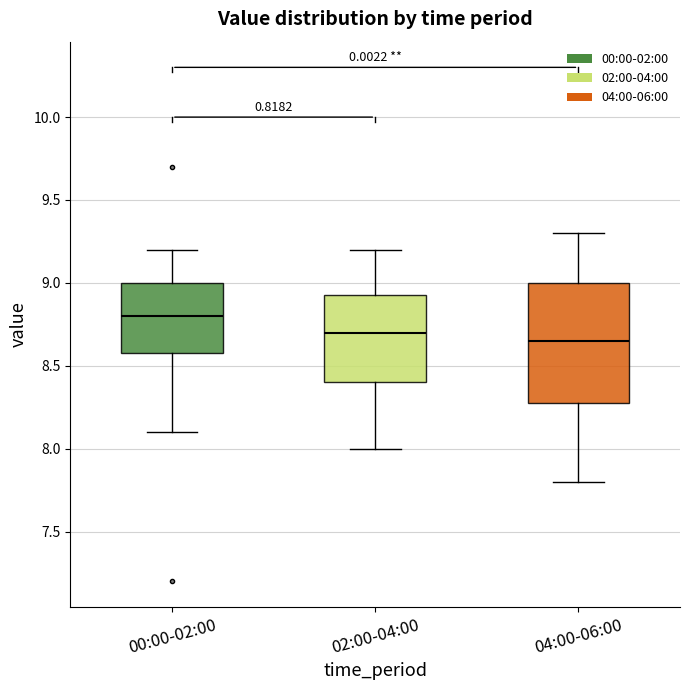

Reading left to right, transcribe this box plot: for each box, give where its median line is, the range the box spans, and where its two whiskers end, as read against the y-axis. The values are not printed on the chart, so give them approximately, as read against the axis.

00:00-02:00: median 8.80, box 8.60 to 9.00, whiskers 8.10 to 9.20
02:00-04:00: median 8.70, box 8.40 to 8.95, whiskers 8.00 to 9.20
04:00-06:00: median 8.65, box 8.30 to 9.00, whiskers 7.80 to 9.30